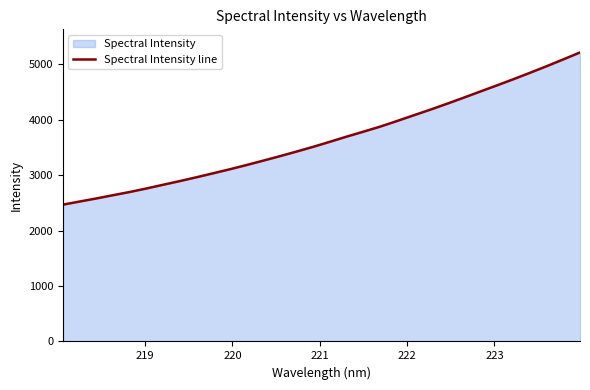

What is the maximum value shown in the chart?

5214.6